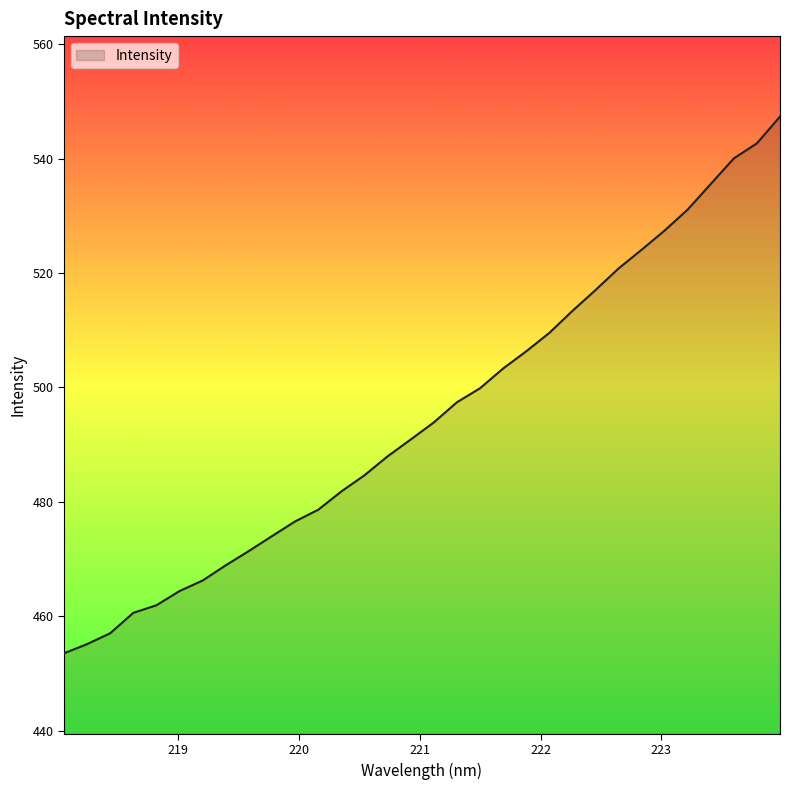

What is the maximum value shown in the chart?

547.3